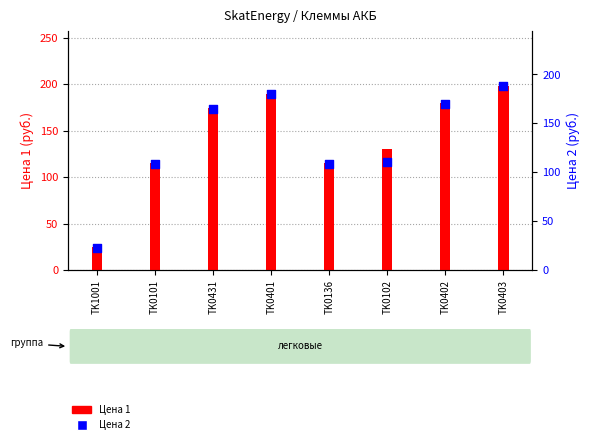

What are all the series names shown in the legend?

Цена 1, Цена 2